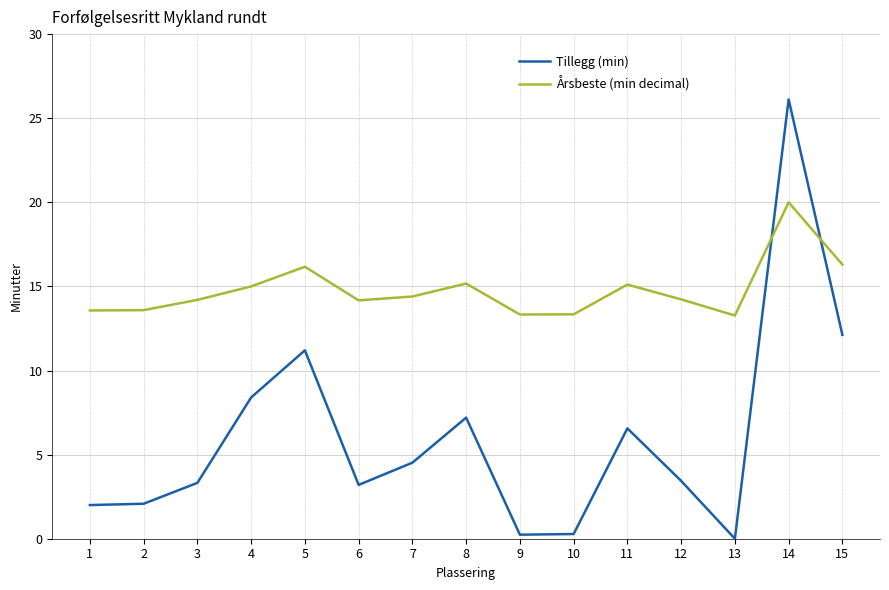

How many intersections are there between Årsbeste (min decimal) and Tillegg (min)?

2